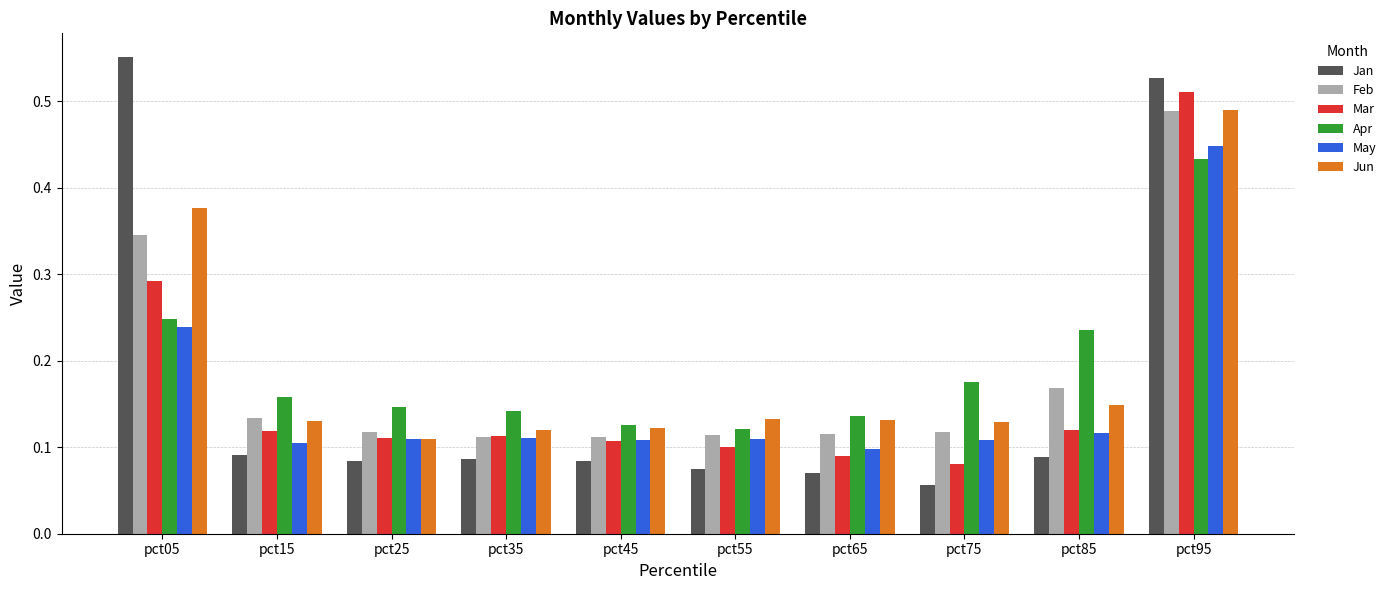

The value of Jun at pct45 is 0.1. True or false?

True